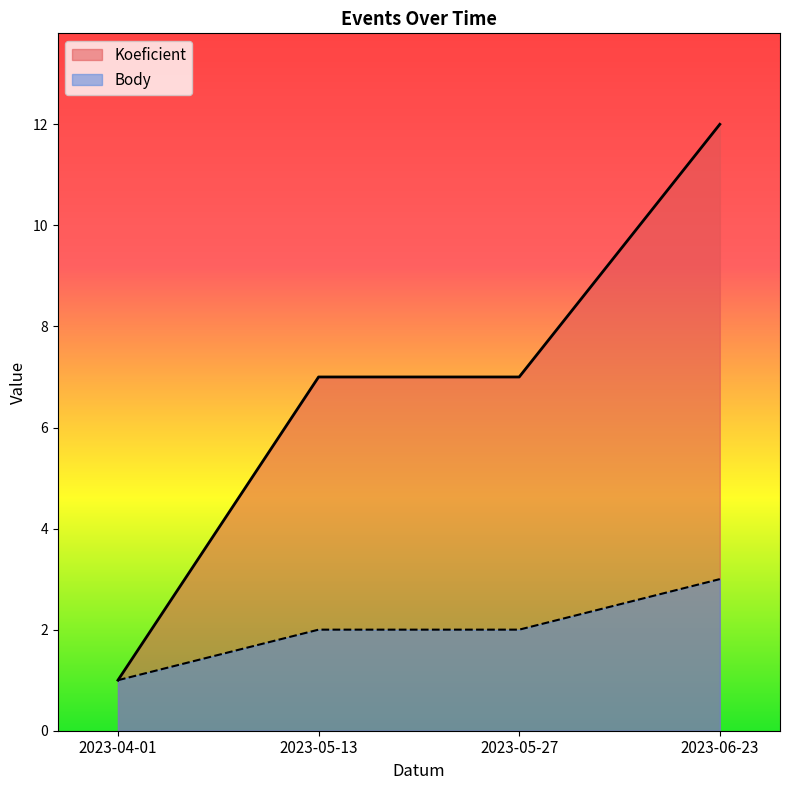

True or false: Body and Koeficient cross at least once.

False